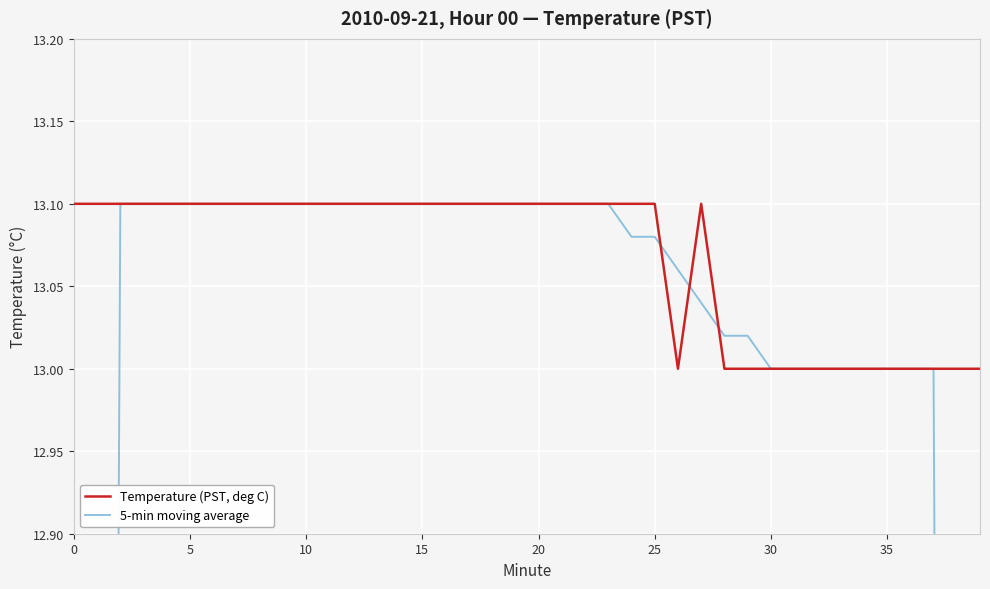

The value of Temperature (PST, deg C) at 23 is 13.1. True or false?

True